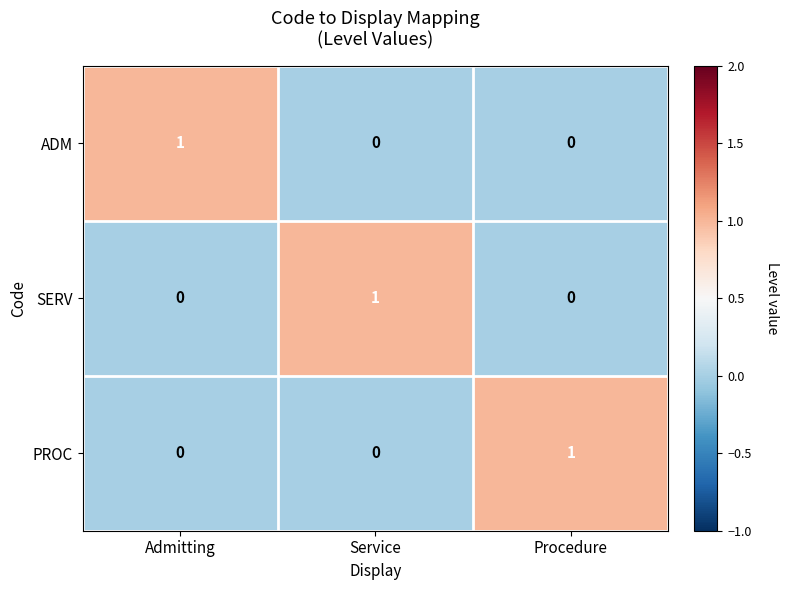

The PROC series shows 0 at Service. True or false?

True